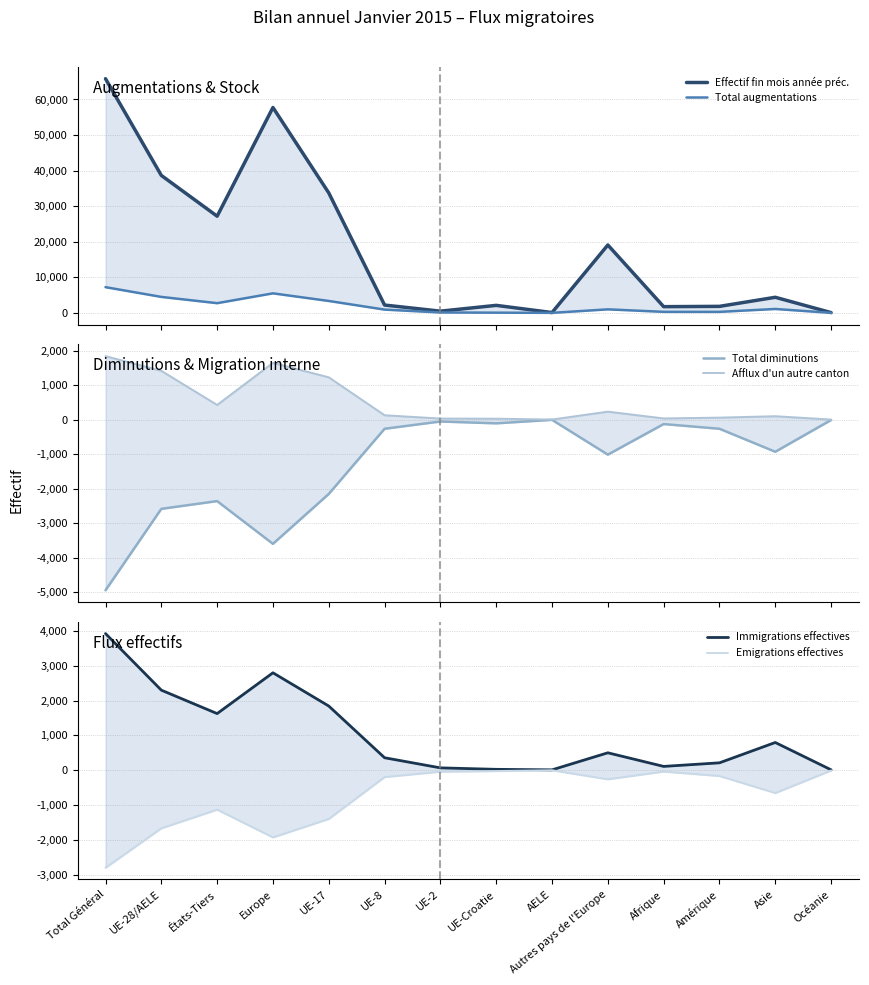

True or false: Immigrations effectives and Total diminutions intersect in this chart.

False